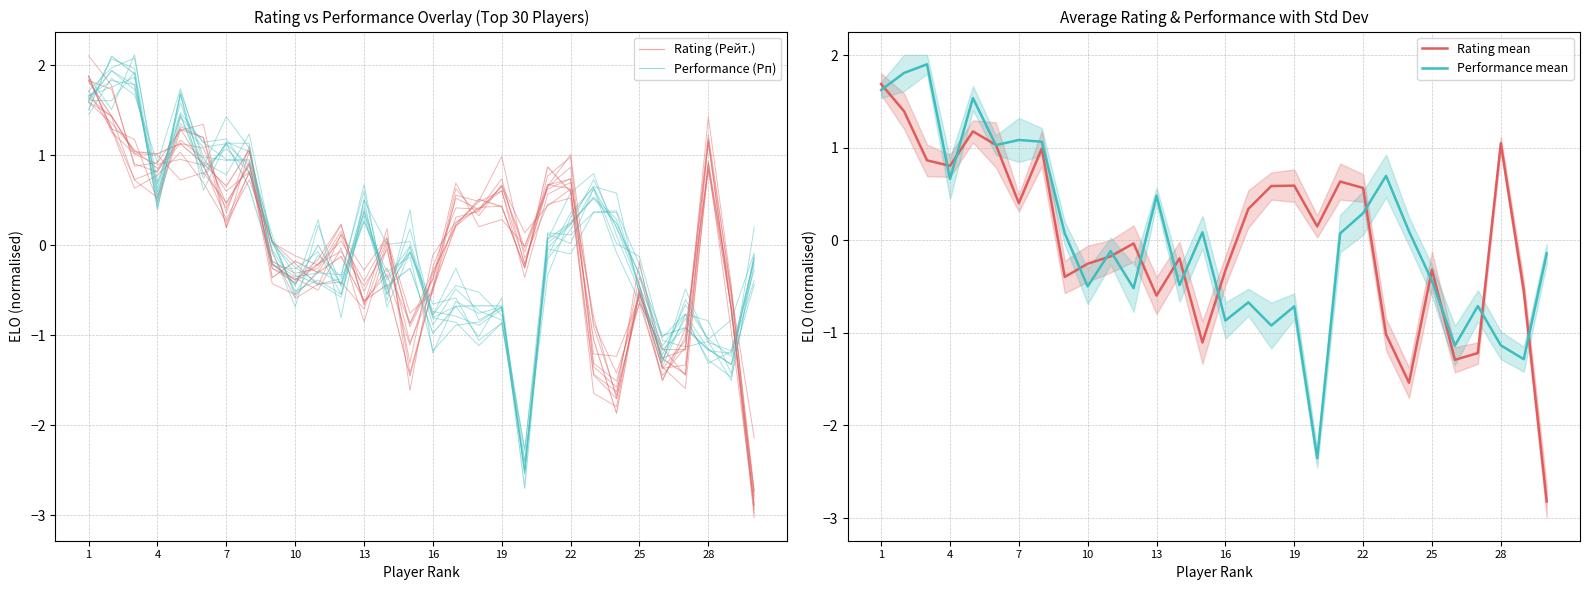

What is the difference between the maximum and minimum values in the Rating (Рейт.) series?

4.7